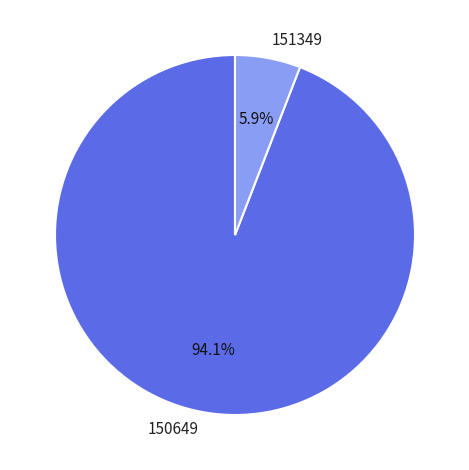

Between 150649 and 151349, which is larger?

150649